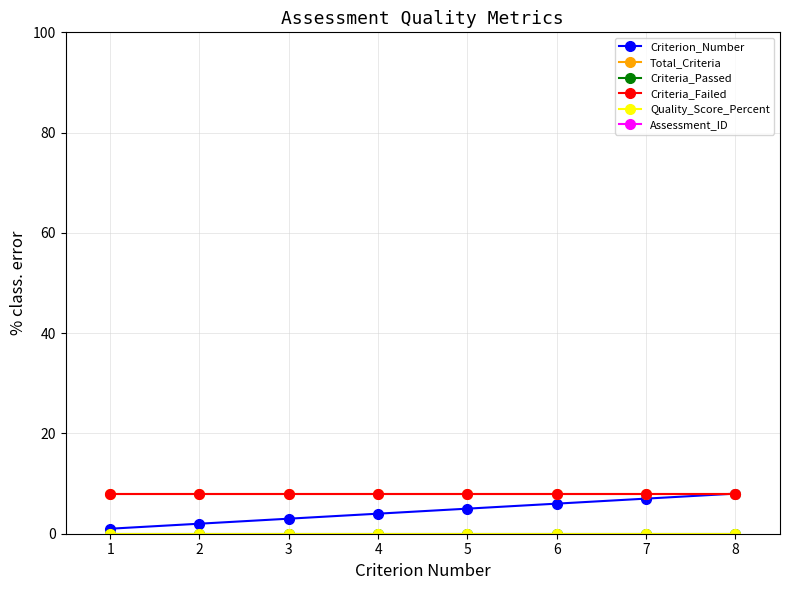

Rank the series at 6 from highest to lowest value.

Assessment_ID, Total_Criteria, Criteria_Failed, Criterion_Number, Criteria_Passed, Quality_Score_Percent